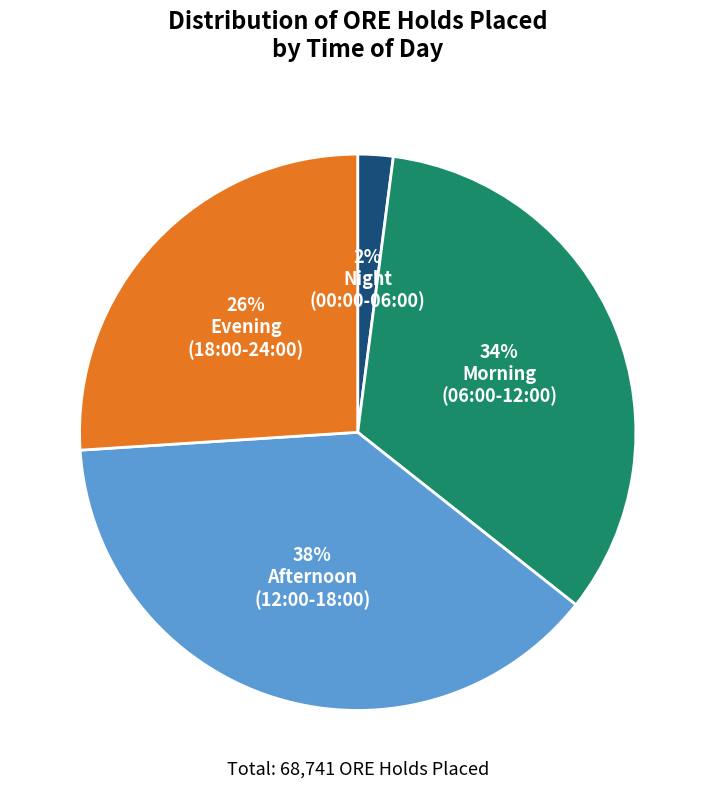

Is there a majority slice in this chart?

No